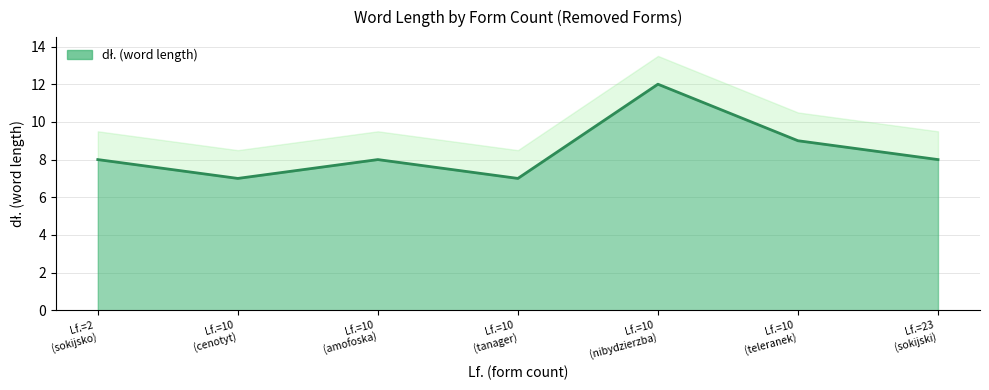

Count the values in the range 7 to 9.

6